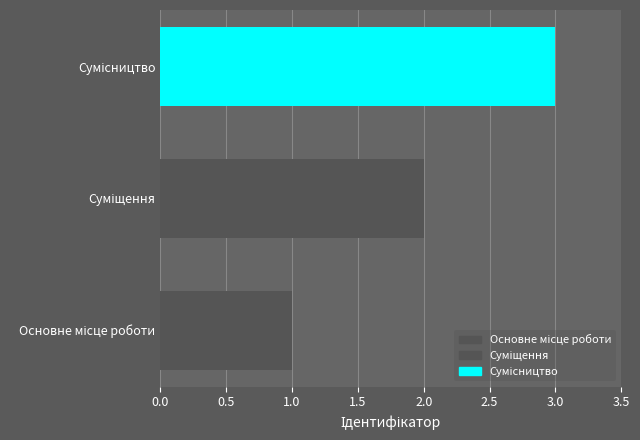

What is the sum of all values?

6